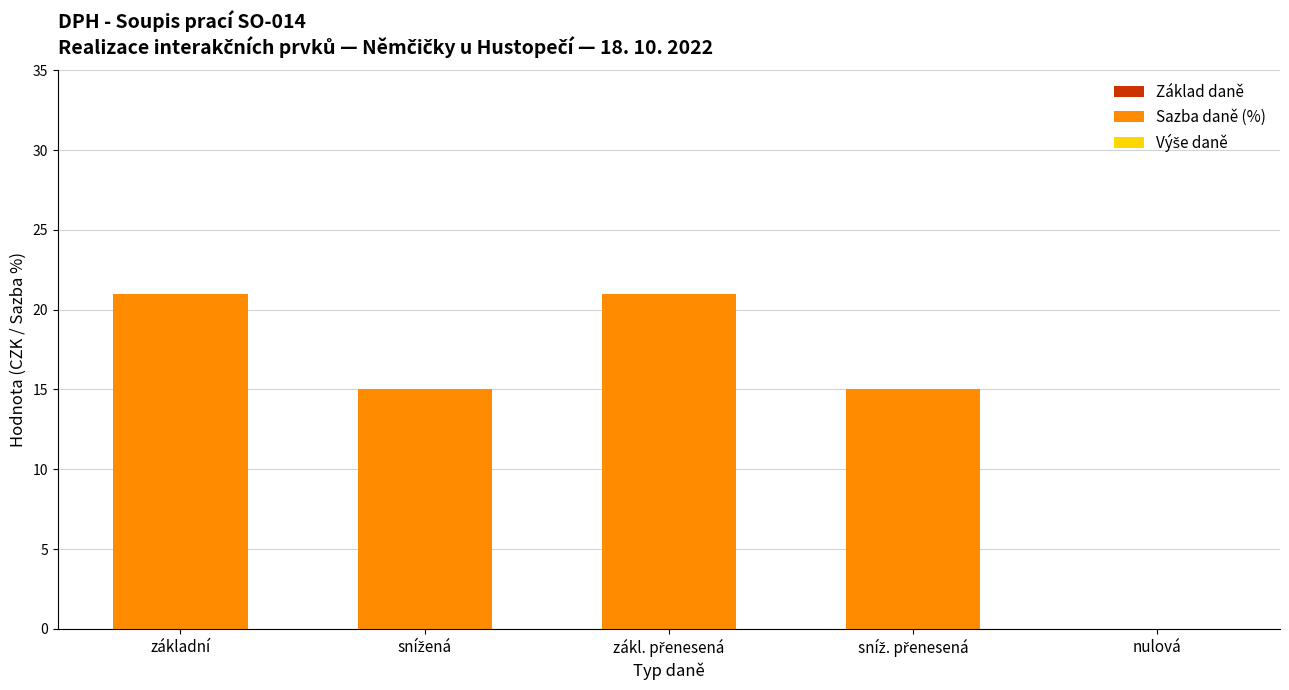

Are the bars horizontal?

No